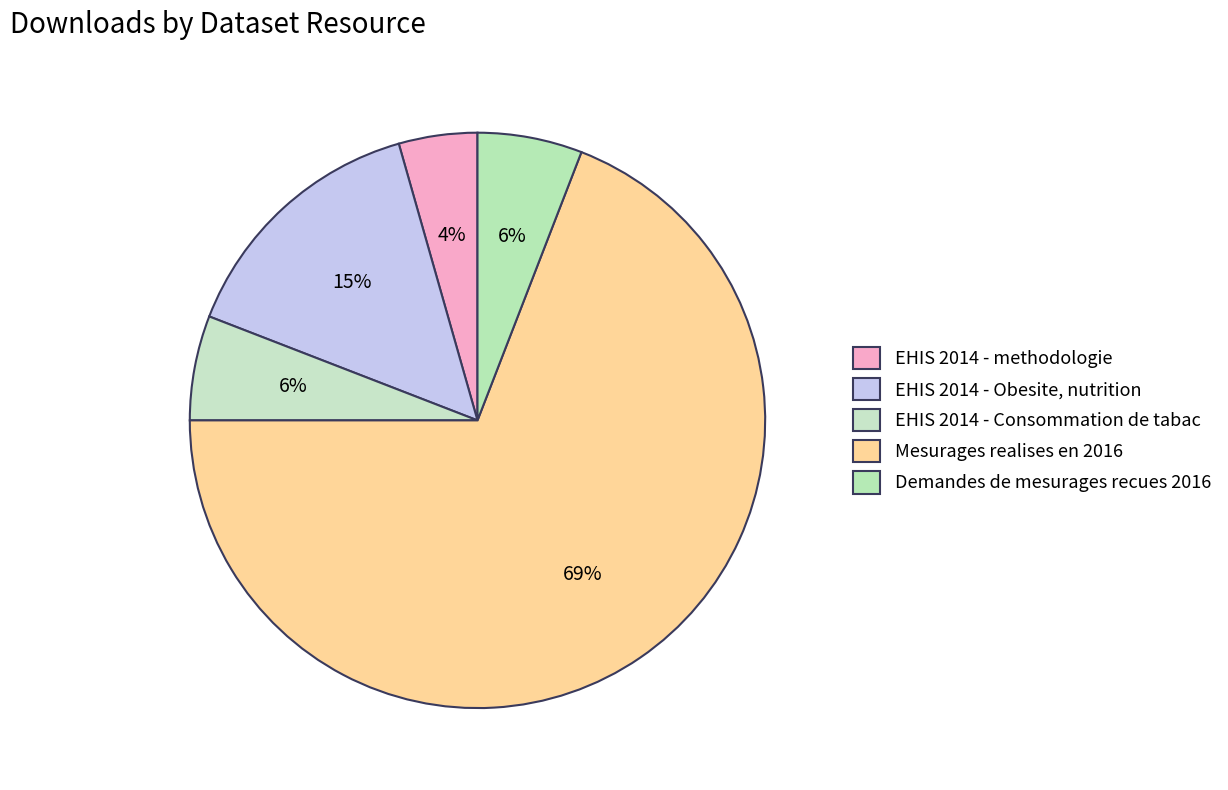

What is the largest slice in the pie chart?

Mesurages realises en 2016